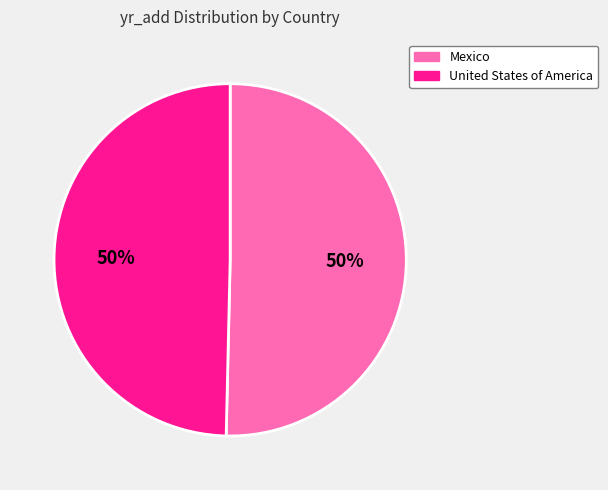

Count the number of slices in the pie.

2